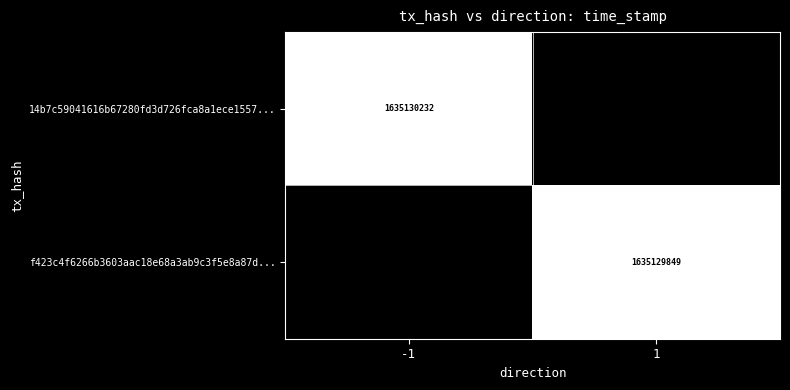

Is it true that f423c4f6266b3603aac18e68a3ab9c3f5e8a87d... equals 2715373010 at 1?

False